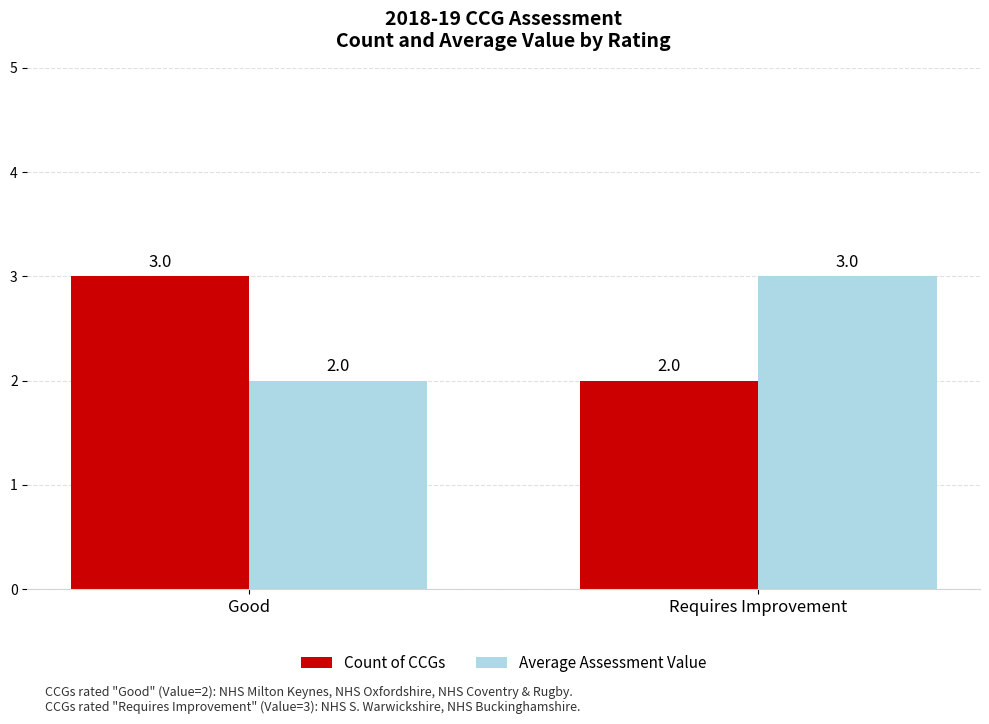

What is the label of the 1st bar from the left?

Good